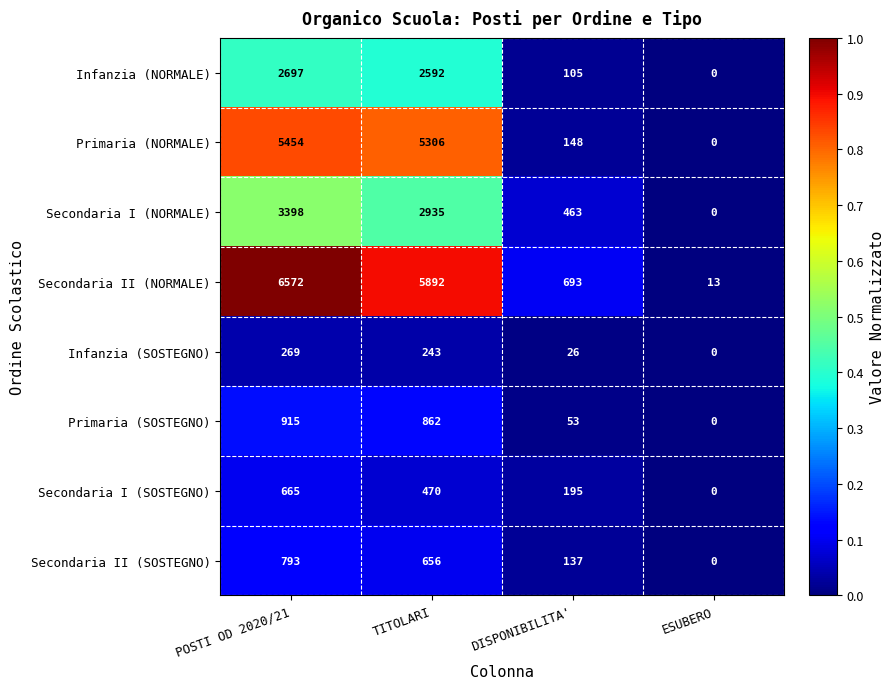

List the series in order of their peak value, lowest first.

Infanzia (SOSTEGNO), Secondaria I (SOSTEGNO), Secondaria II (SOSTEGNO), Primaria (SOSTEGNO), Infanzia (NORMALE), Secondaria I (NORMALE), Primaria (NORMALE), Secondaria II (NORMALE)